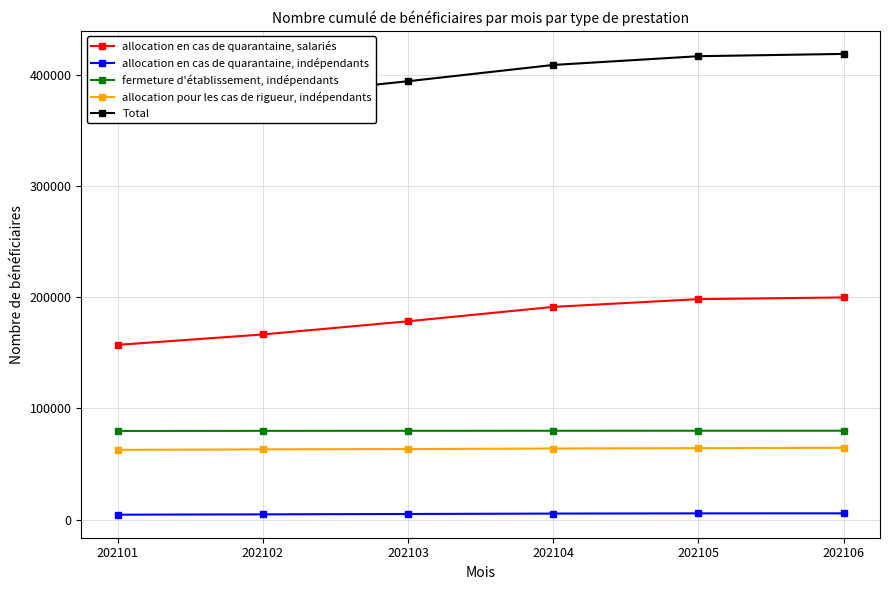

True or false: fermeture d'établissement, indépendants and allocation en cas de quarantaine, salariés cross at least once.

False